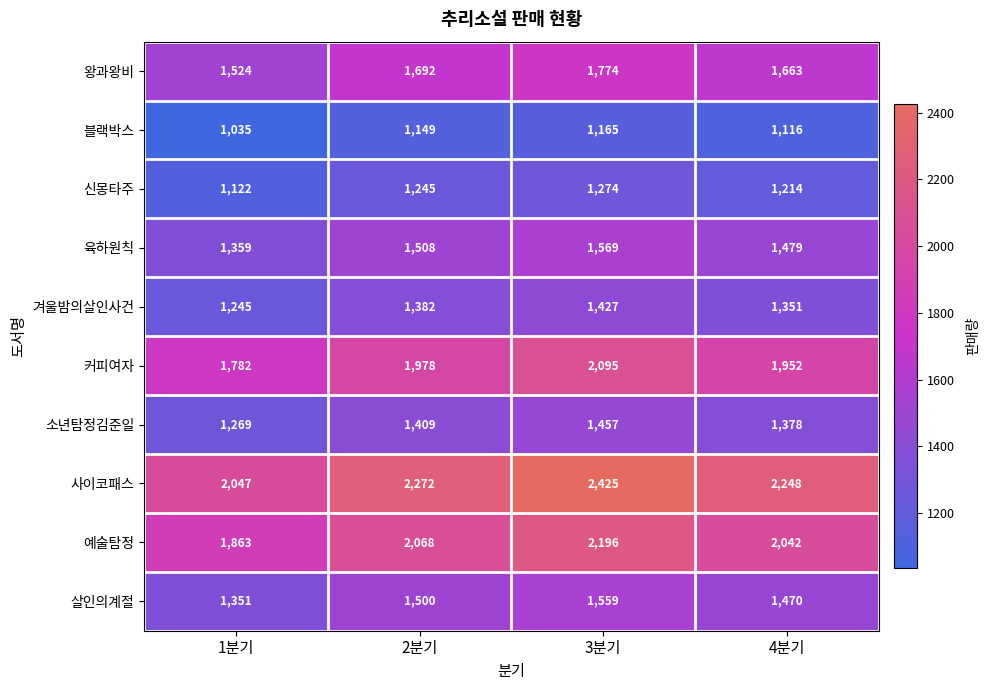

True or false: 살인의계절 has a value of 407 at 3분기.

False